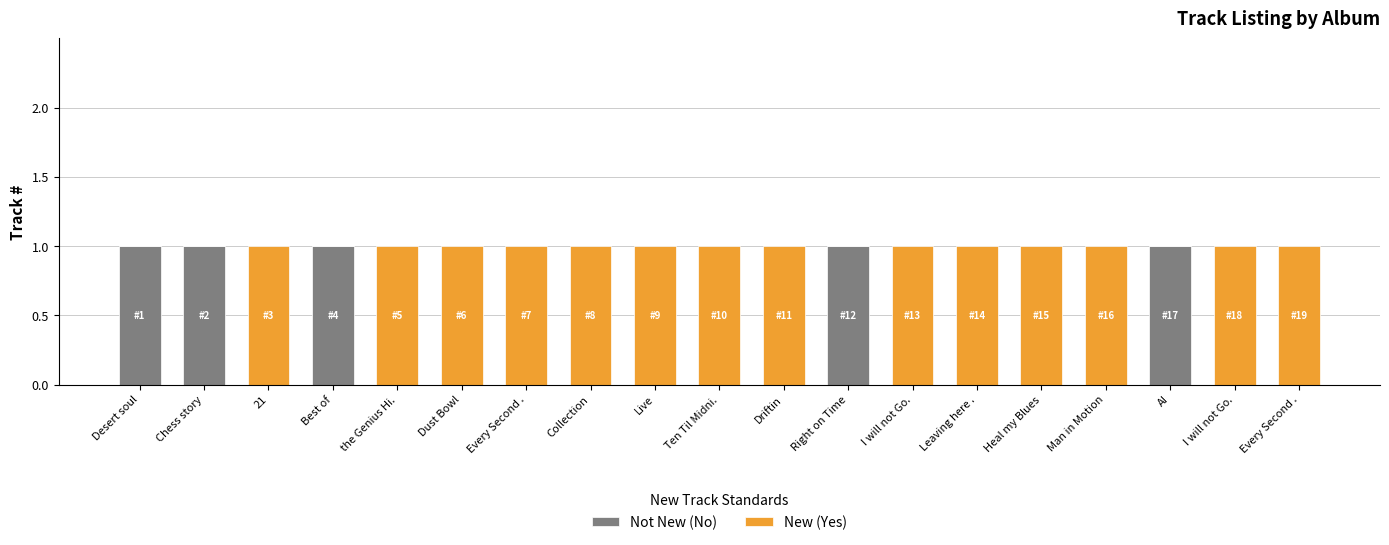

How many categories are shown in the chart?

19